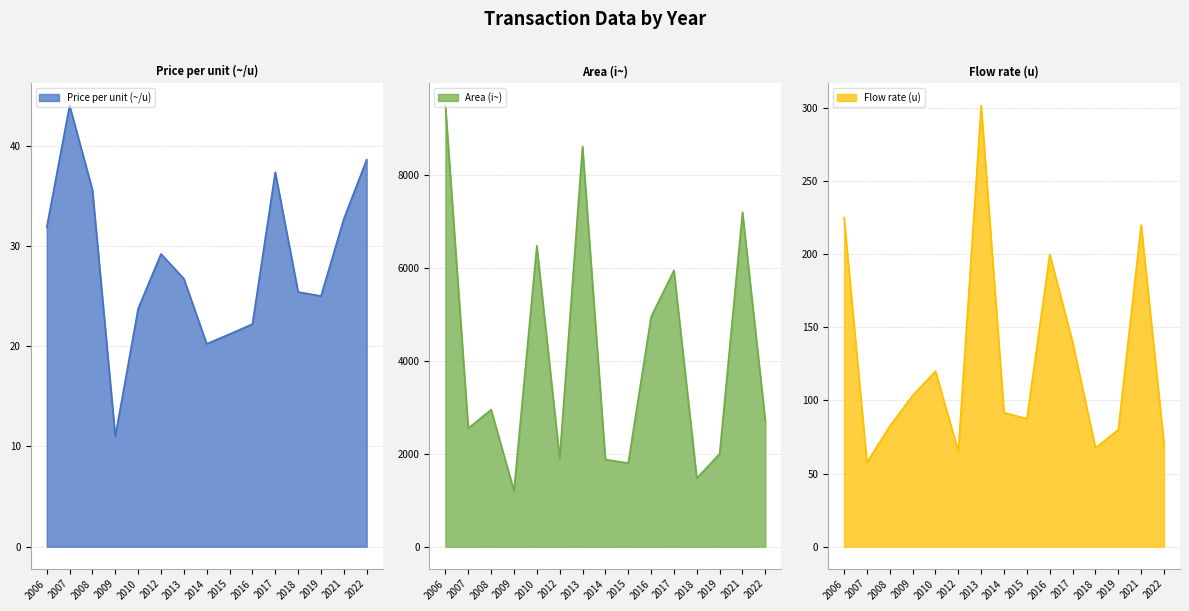

True or false: Area (i~) and Flow rate (u) cross at least once.

False